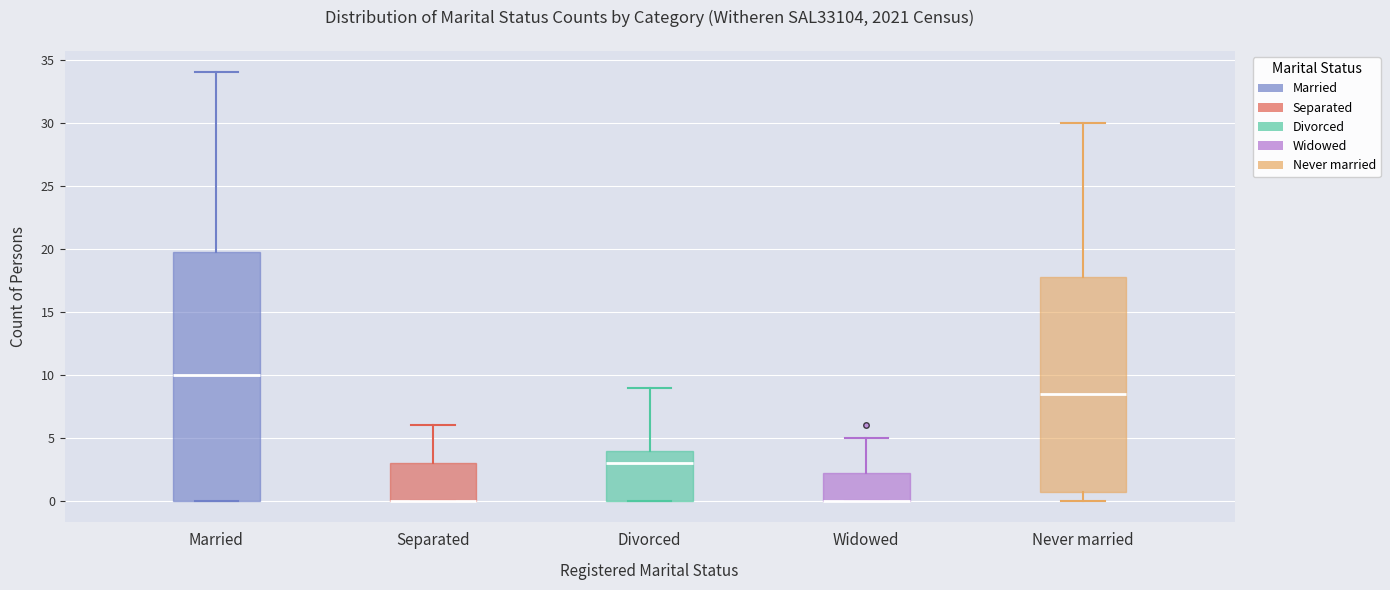

Reading left to right, read every box against the y-axis: the position of its median line, the range the box covers, and the ends of its whiskers. The values are not printed on the chart, so give them approximately, as read against the axis.

Married: median 10.0, box 0.0 to 20.0, whiskers 0.0 to 34.0
Separated: median 0.0 (drawn on the box's lower edge), box 0.0 to 3.0, whiskers 0.0 to 6.0
Divorced: median 3.0, box 0.0 to 4.0, whiskers 0.0 to 9.0
Widowed: median 0.0 (drawn on the box's lower edge), box 0.0 to 2.5, whiskers 0.0 to 5.0
Never married: median 8.5, box 1.0 to 18.0, whiskers 0.0 to 30.0